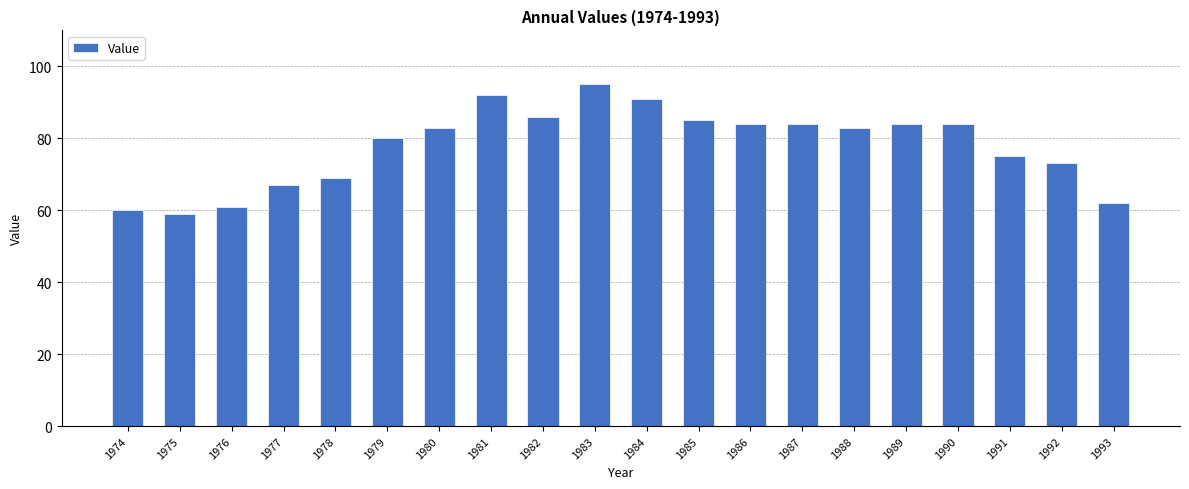

Are the bars grouped side by side (vs. stacked)?

No